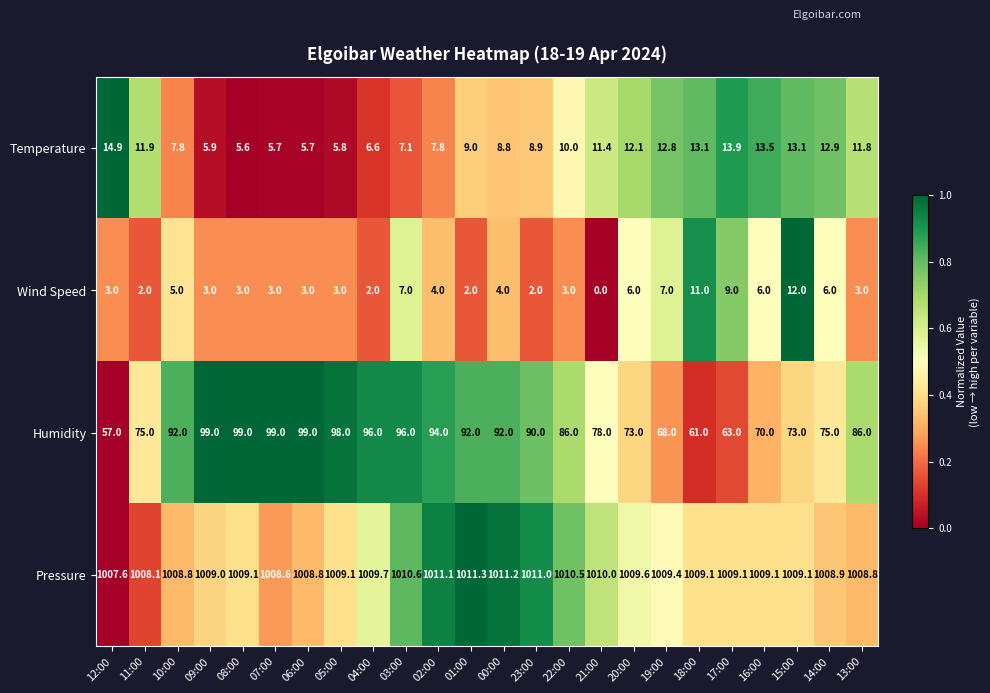

Which series has the largest range (max minus min)?

Humidity